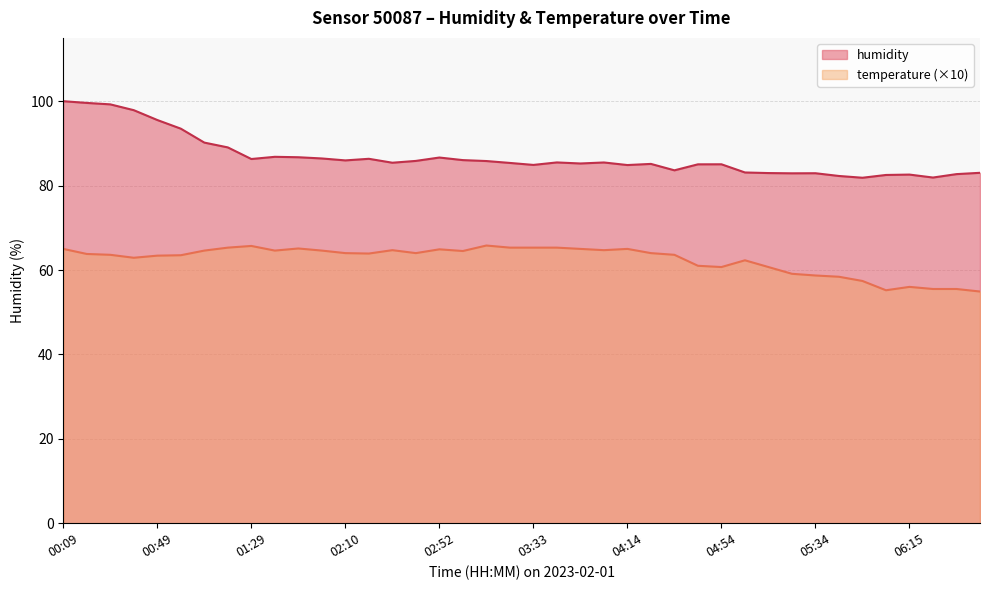

The humidity series shows 100.0 at 00:09. True or false?

True